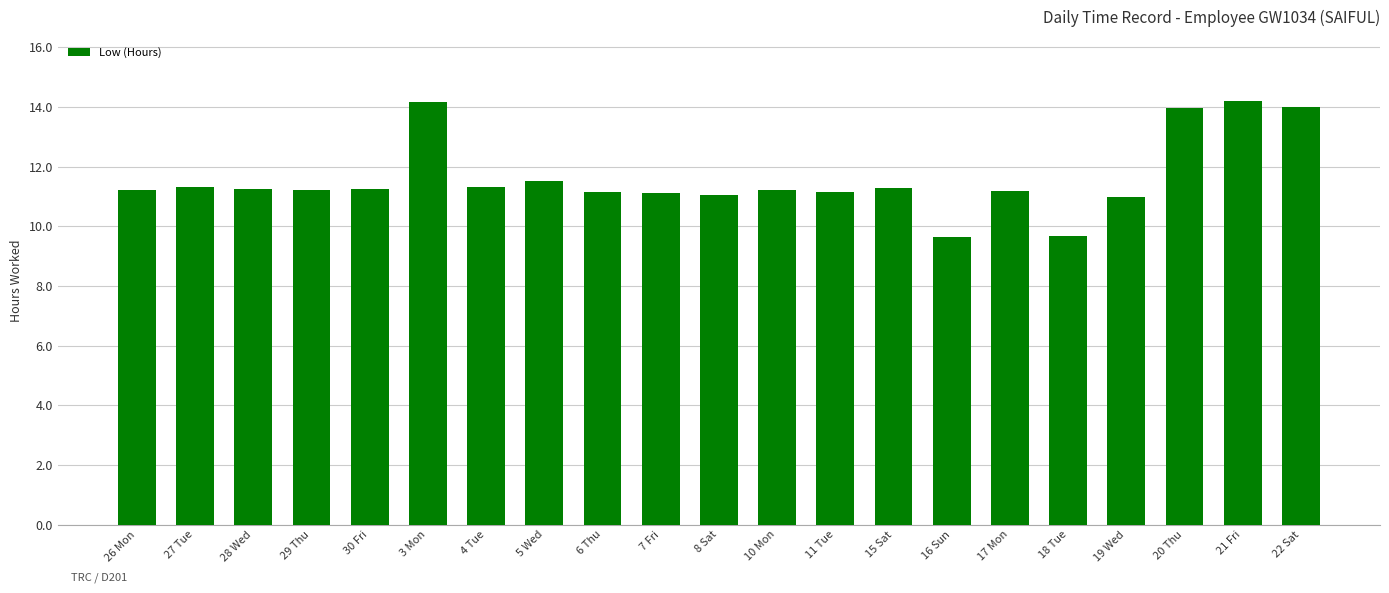

What is the label of the 14th bar from the left?

15 Sat